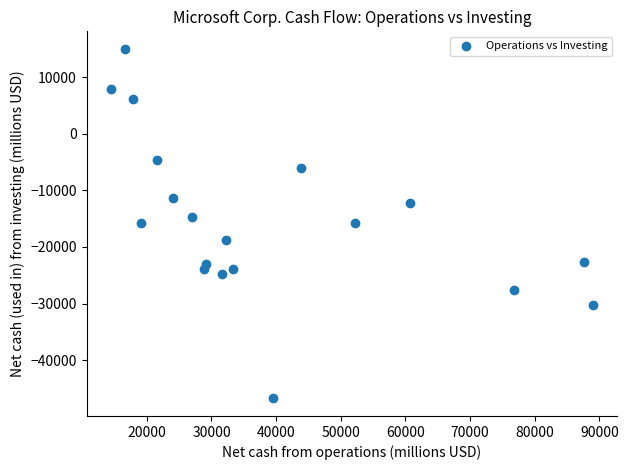

What is the range of X values (max minus min)?

74631